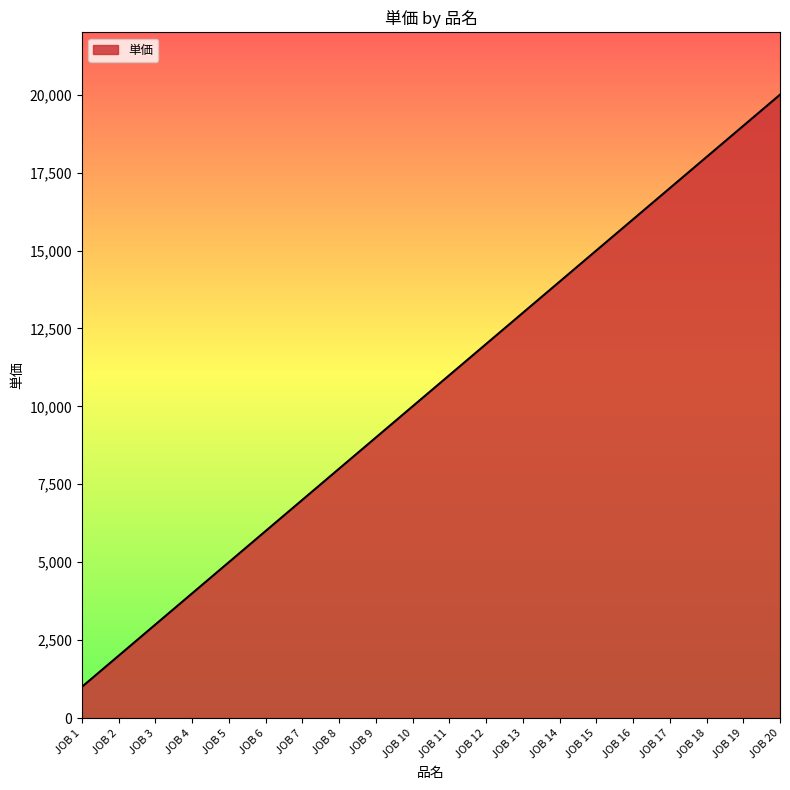

Rank the categories by value from lowest to highest.

JOB 1, JOB 2, JOB 3, JOB 4, JOB 5, JOB 6, JOB 7, JOB 8, JOB 9, JOB 10, JOB 11, JOB 12, JOB 13, JOB 14, JOB 15, JOB 16, JOB 17, JOB 18, JOB 19, JOB 20